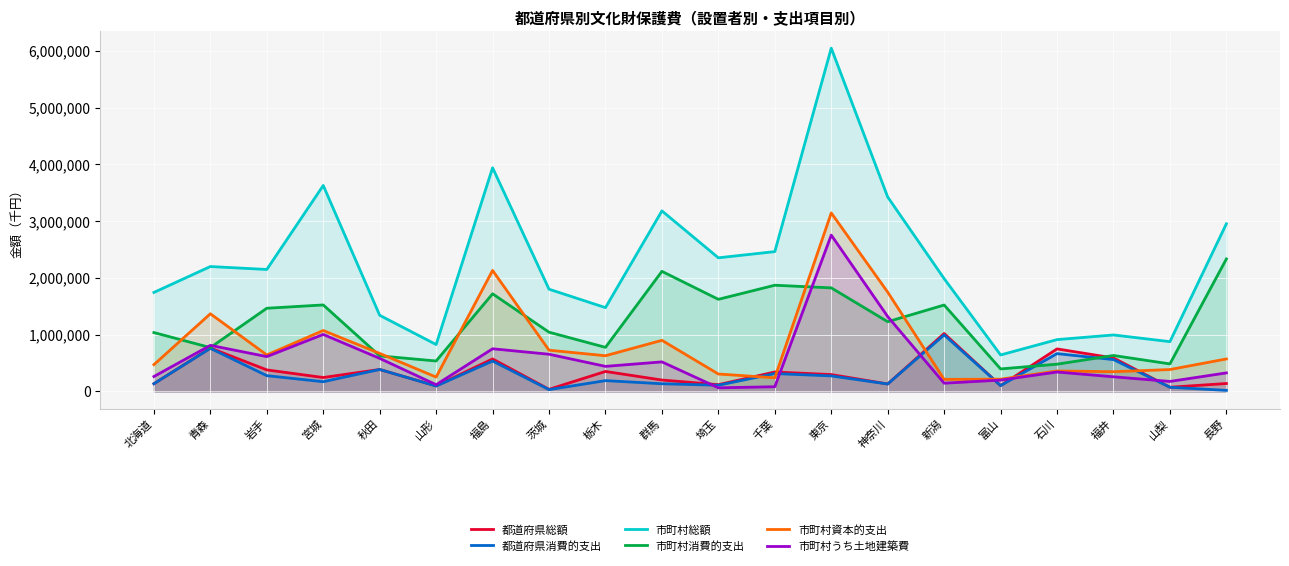

What are all the series names shown in the legend?

都道府県総額, 都道府県消費的支出, 市町村総額, 市町村消費的支出, 市町村資本的支出, 市町村うち土地建築費